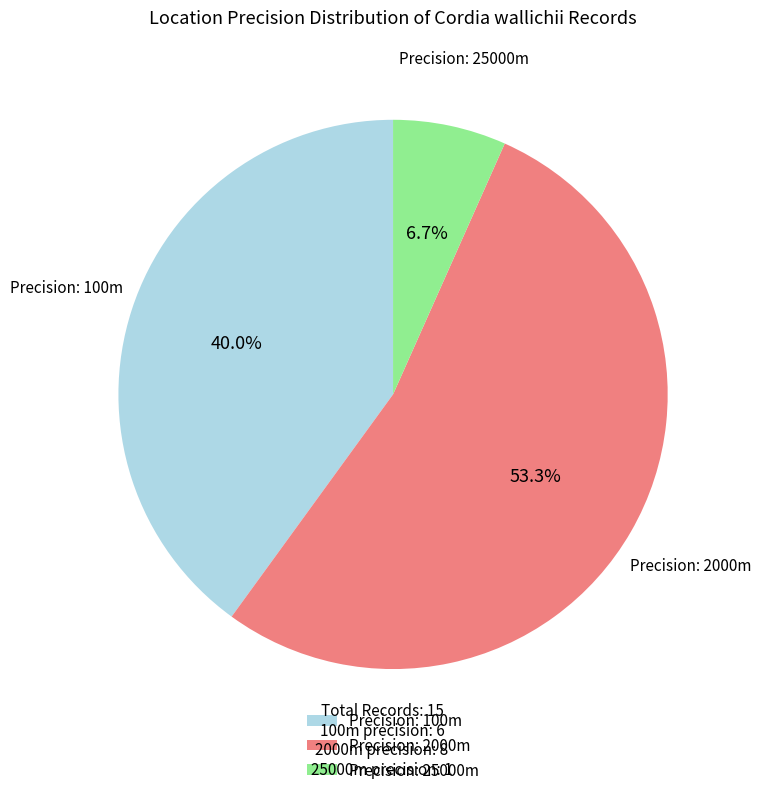

Count the number of slices in the pie.

3